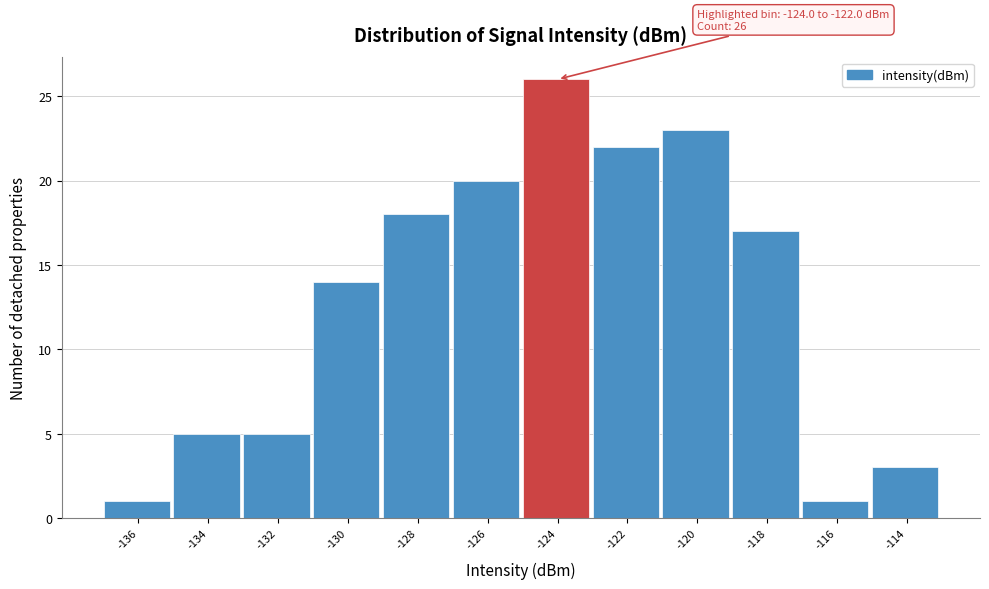

Reading left to right, transcribe all the data shown in this chart.

1	5	5	14	18	20	26	22	23	17	1	3